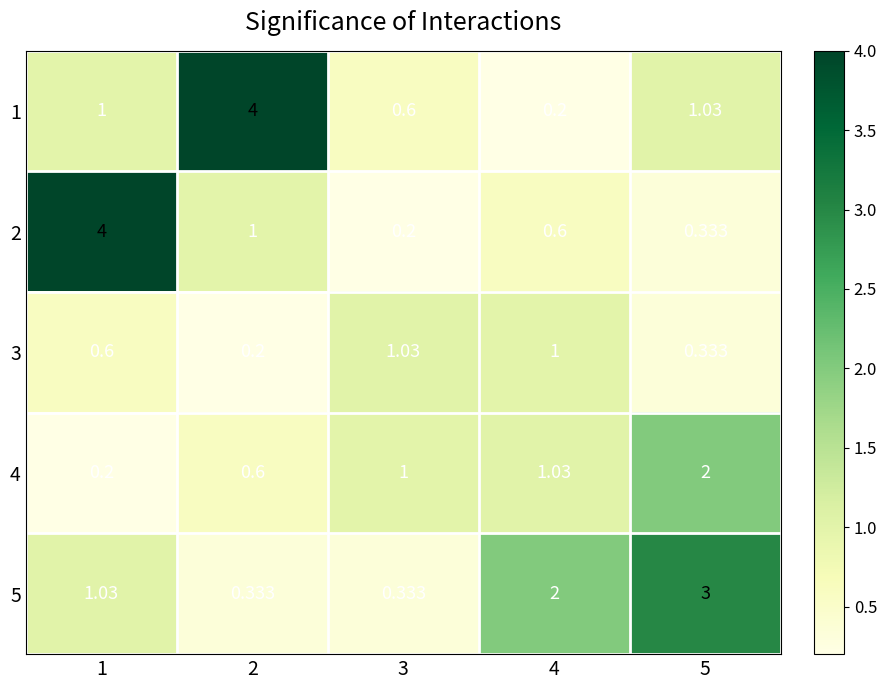

Is the value of 4 at 5 greater than the value of 3 at 4?

Yes